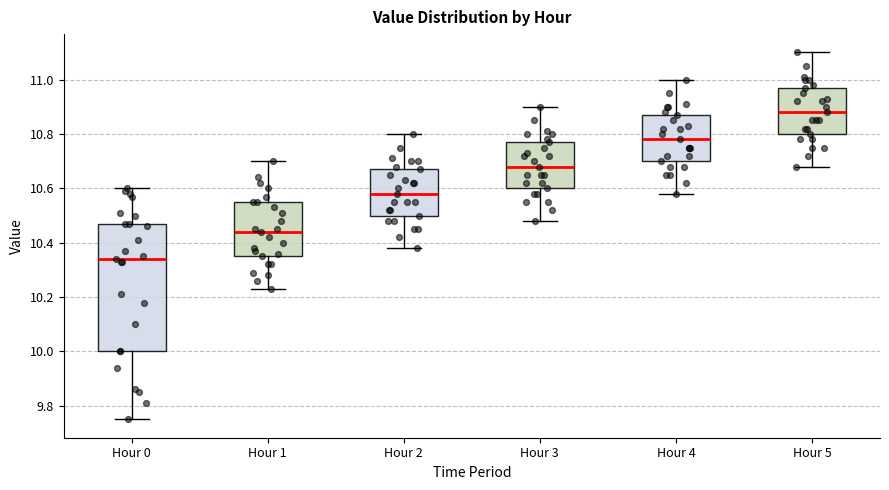

Reading left to right, transcribe this box plot: for each box, give where its median line is, the range the box spans, and where its two whiskers end, as read against the y-axis. The values are not printed on the chart, so give them approximately, as read against the axis.

Hour 0: median 10.34, box 10.00 to 10.48, whiskers 9.76 to 10.60
Hour 1: median 10.44, box 10.36 to 10.56, whiskers 10.24 to 10.70
Hour 2: median 10.58, box 10.50 to 10.68, whiskers 10.38 to 10.80
Hour 3: median 10.68, box 10.60 to 10.78, whiskers 10.48 to 10.90
Hour 4: median 10.78, box 10.70 to 10.88, whiskers 10.58 to 11.00
Hour 5: median 10.88, box 10.80 to 10.98, whiskers 10.68 to 11.10